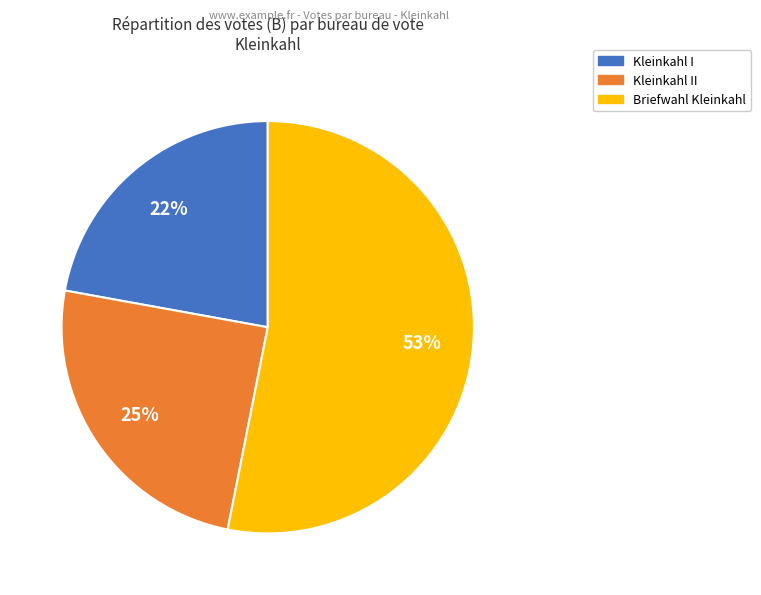

Count the number of slices in the pie.

3